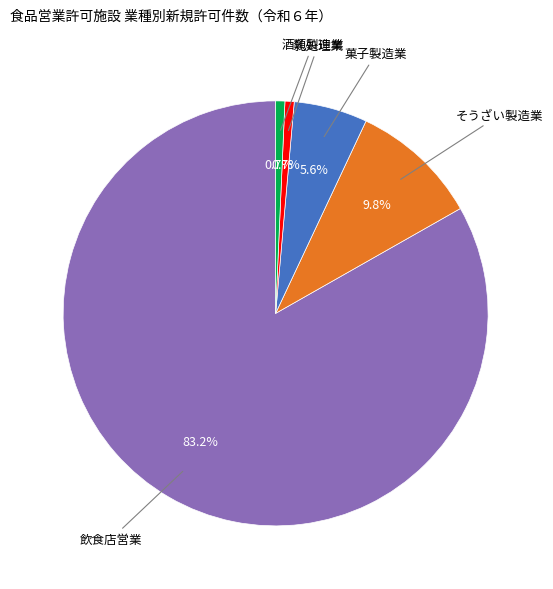

Is there any slice that represents more than half of the pie?

Yes